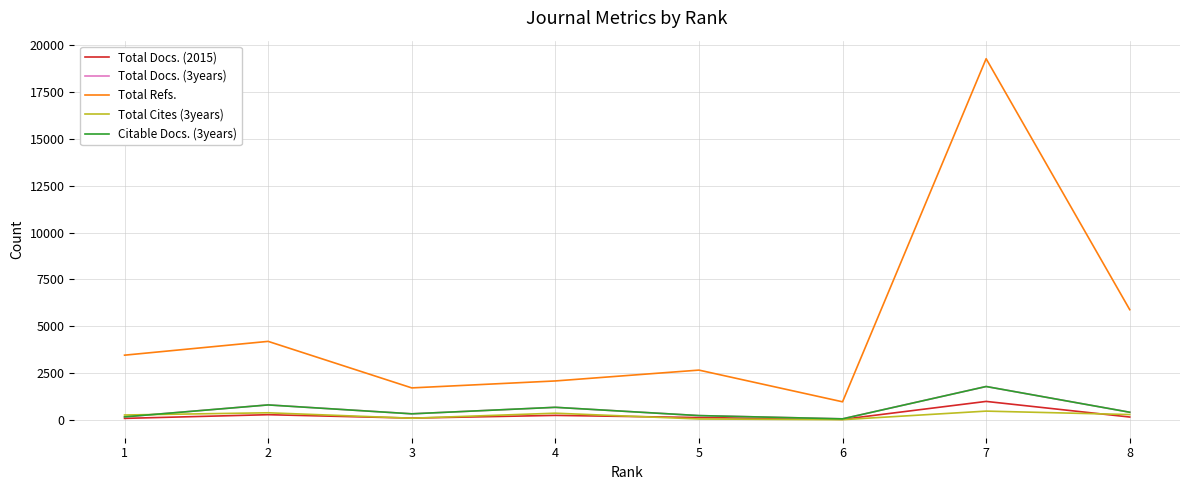

The Total Docs. (3years) series shows 408 at 8. True or false?

True